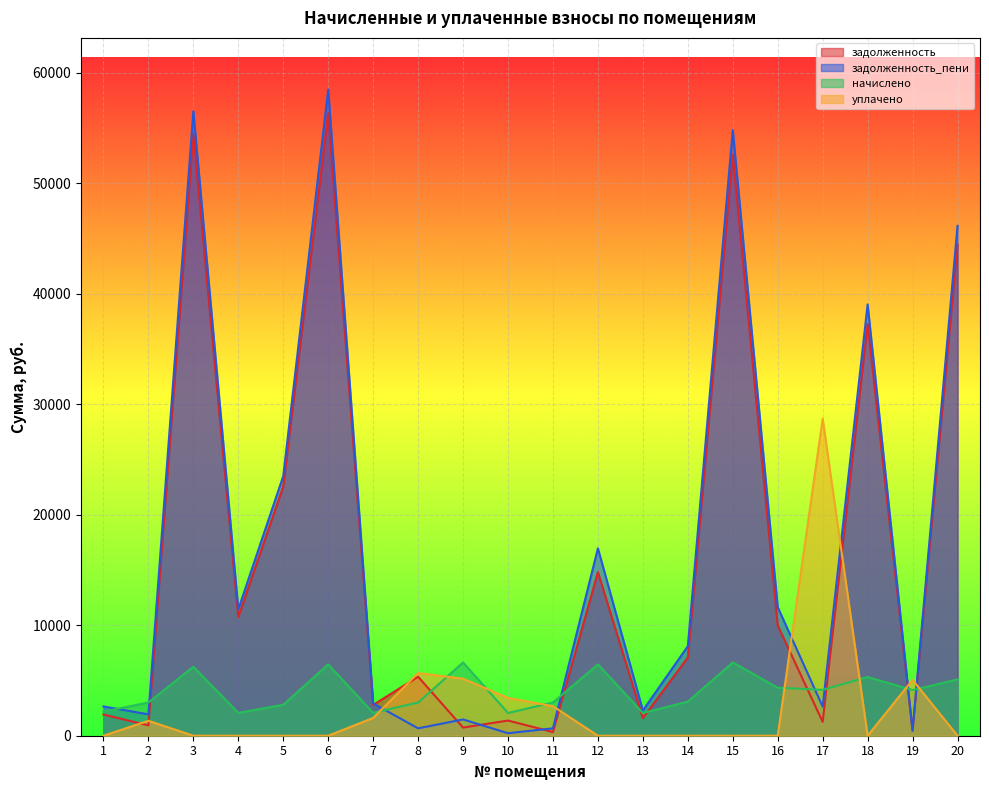

How many times do задолженность and начислено cross each other?

9